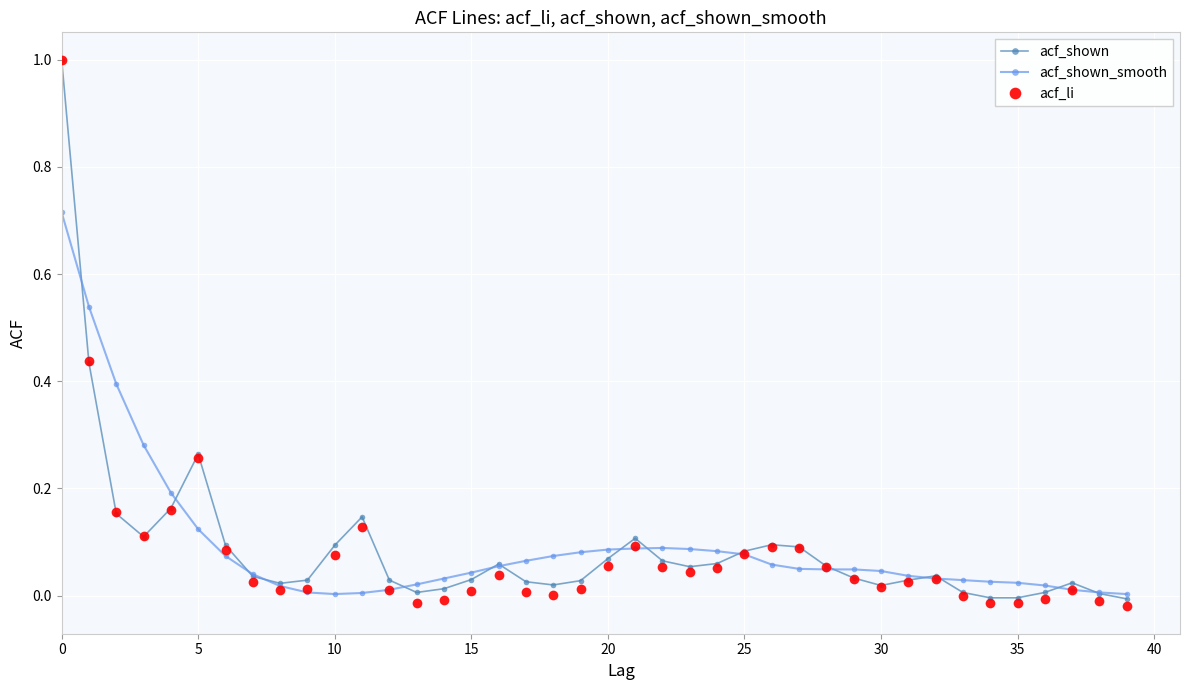

Is this an area chart (filled region under the line)?

No